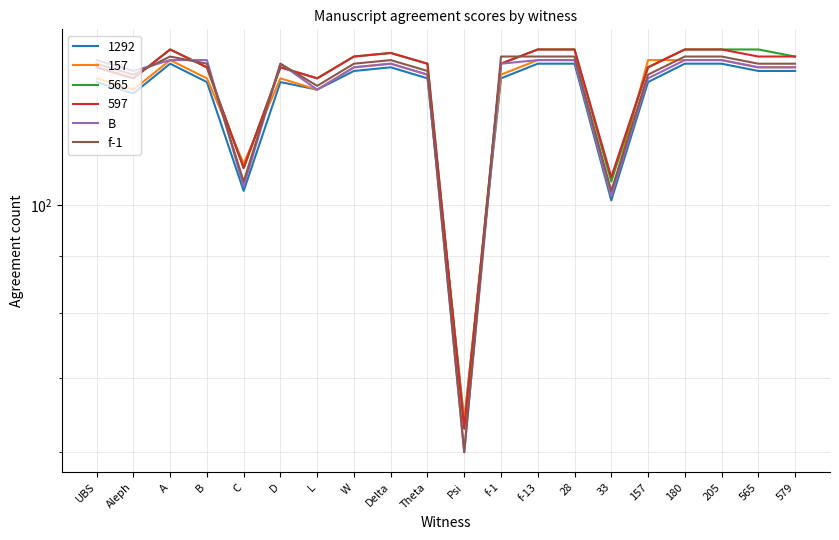

Which series has the largest total across all categories?

f-1